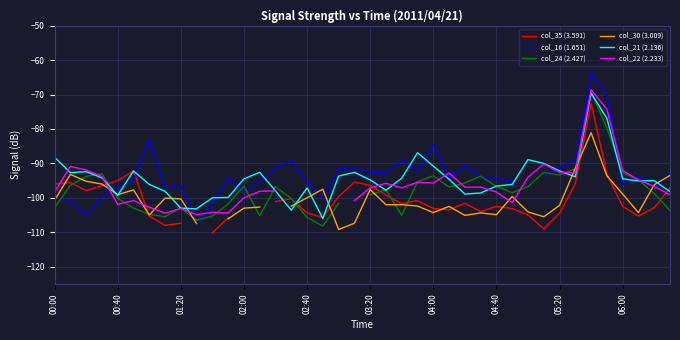

What is the value of the col_30 (3.009) point at the 25th from the left?

-104.3